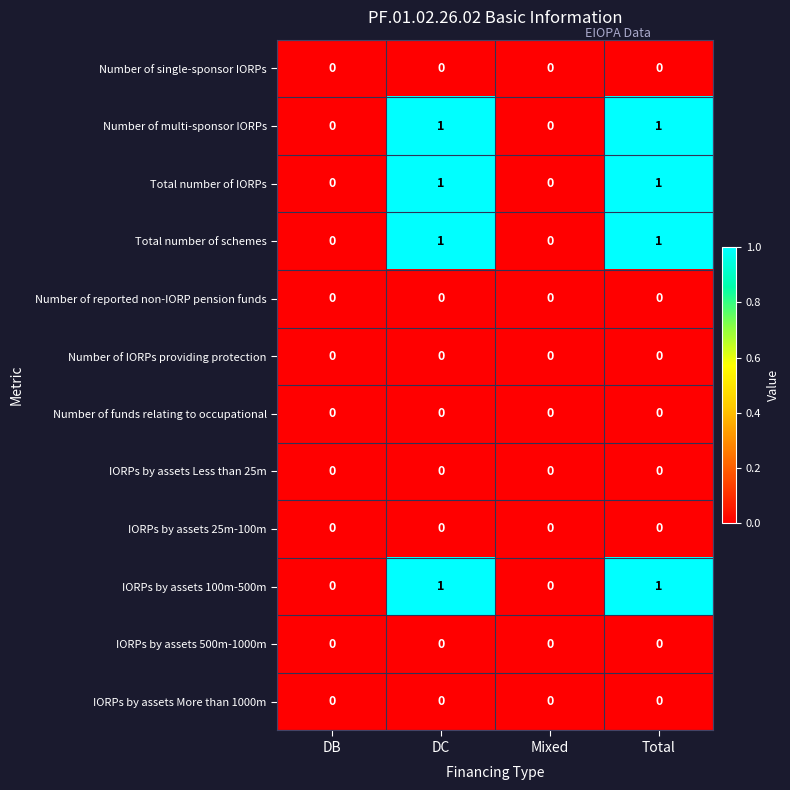

How many series are shown in this chart?

12